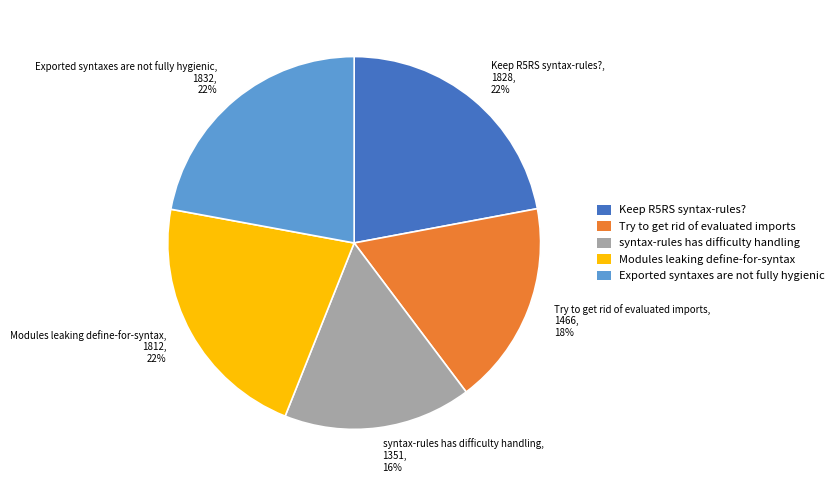

Approximately how many times larger is the value at syntax-rules has difficulty handling compared to Modules leaking define-for-syntax?

0.7